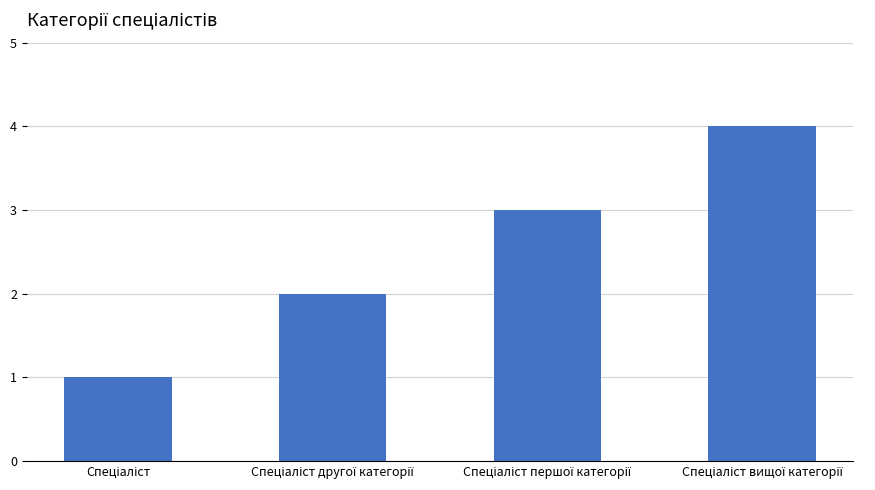

What is the maximum value shown in the chart?

4